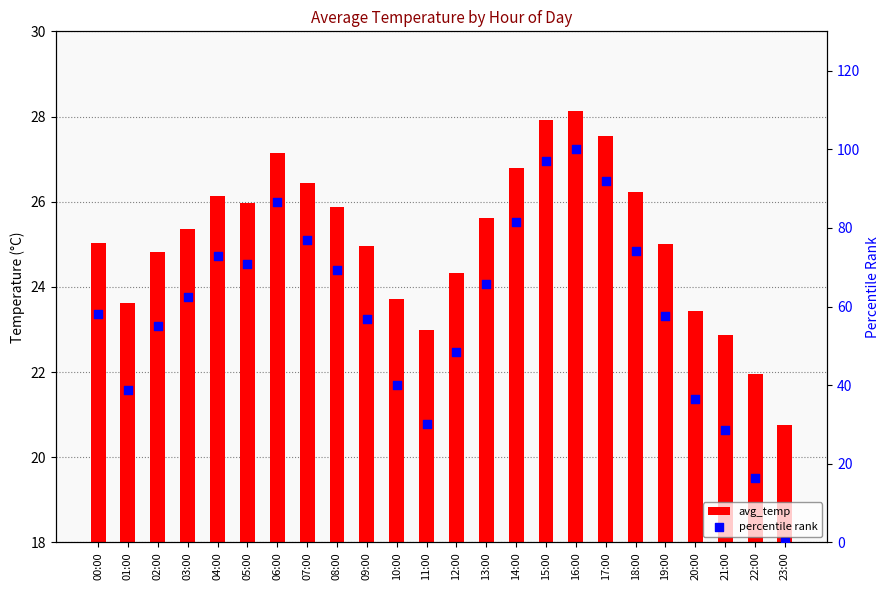

Which series has the largest total across all categories?

percentile rank